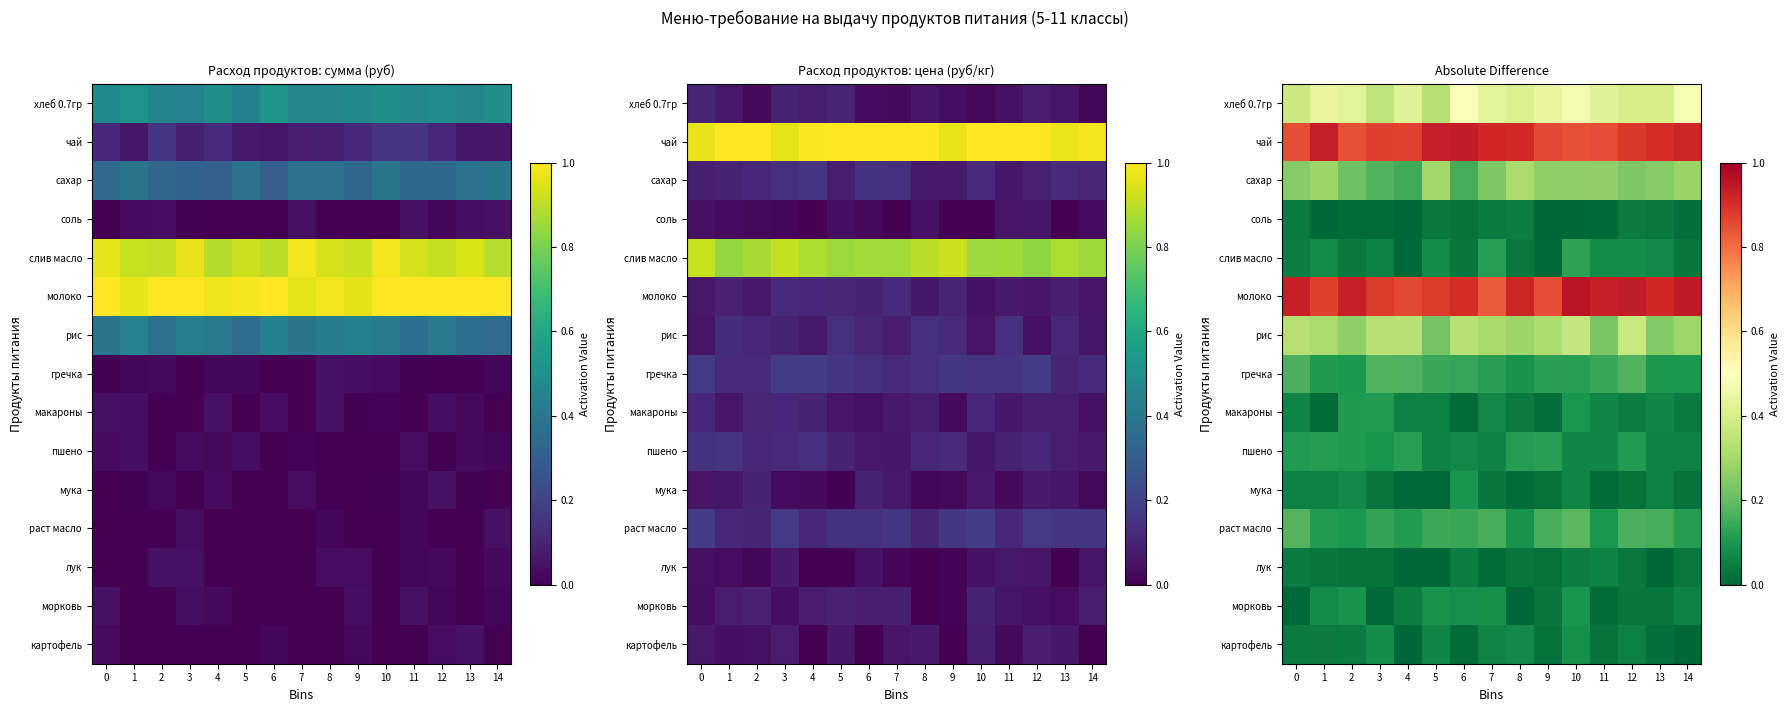

The value of раст масло at 10 is 0.2. True or false?

True